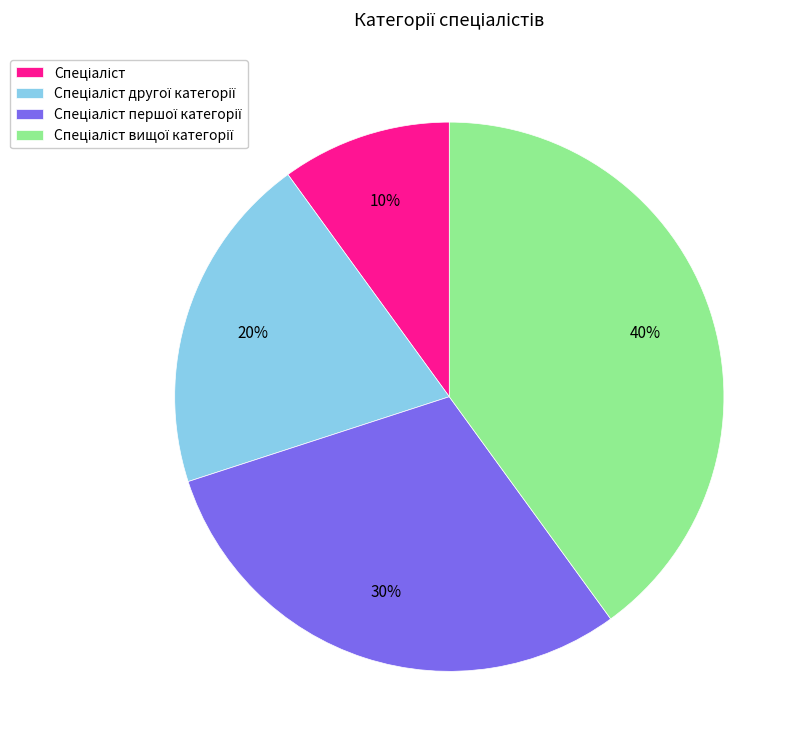

Is there a majority slice in this chart?

No